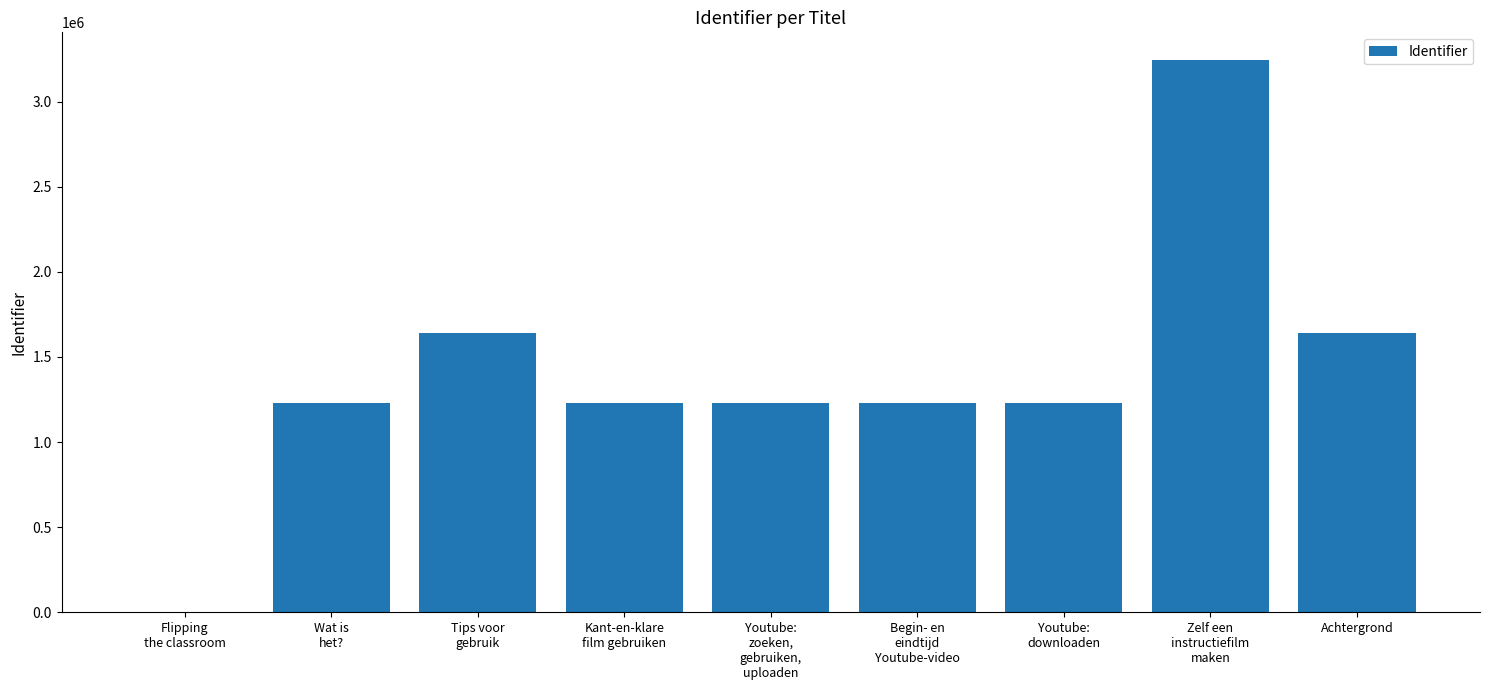

True or false: the data shows 2179264 at Achtergrond.

False